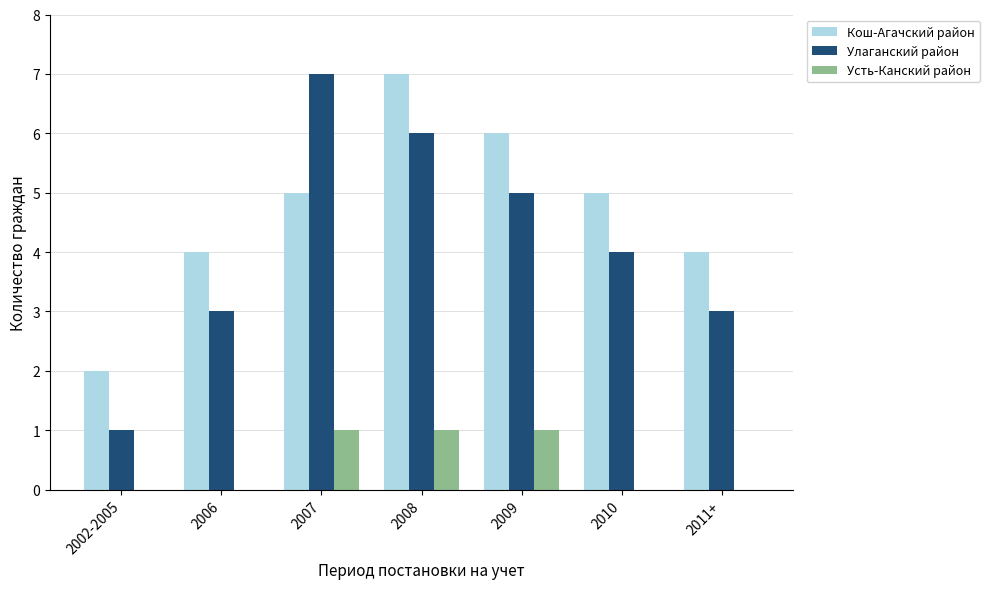

Between 2002-2005 and 2007, which series saw the biggest shift?

Улаганский район